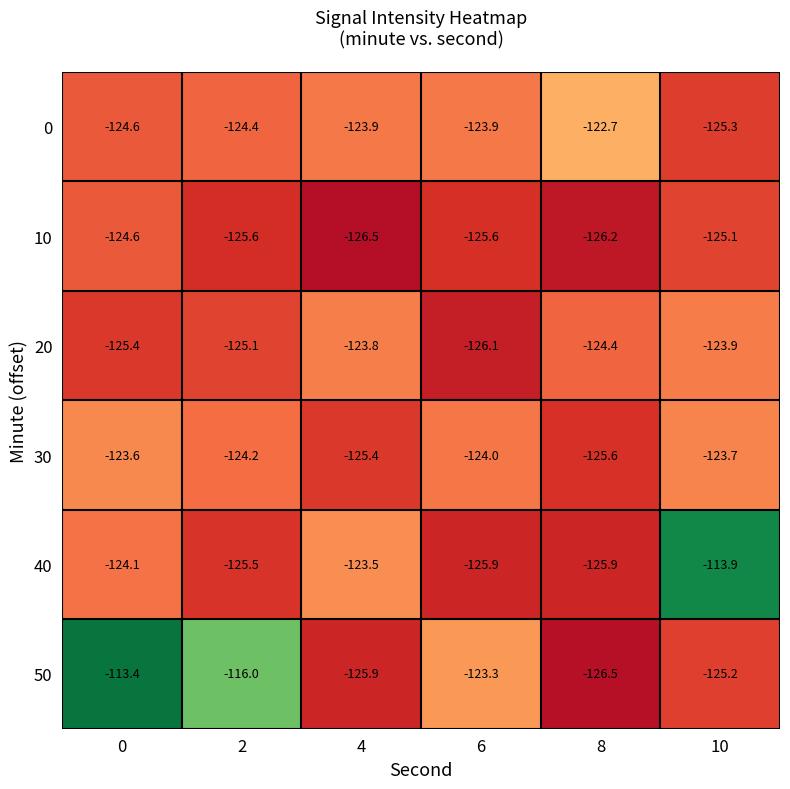

Between 0 and 6, which series saw the biggest shift?

50